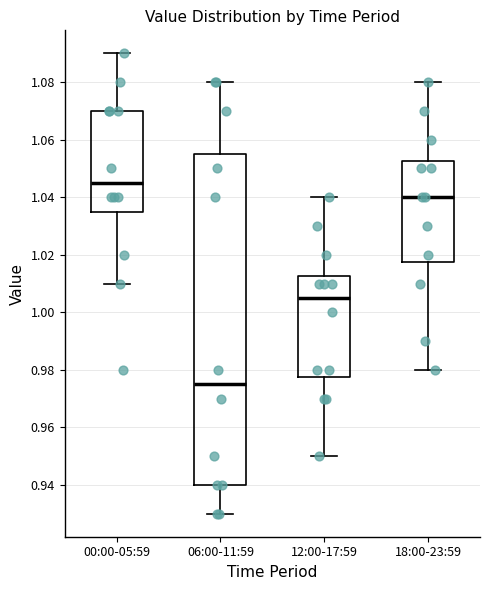

Where does the upper whisker of the box for 18:00-23:59 end on the y-axis? The values are not printed on the chart, so give them approximately, as read against the axis.

1.080